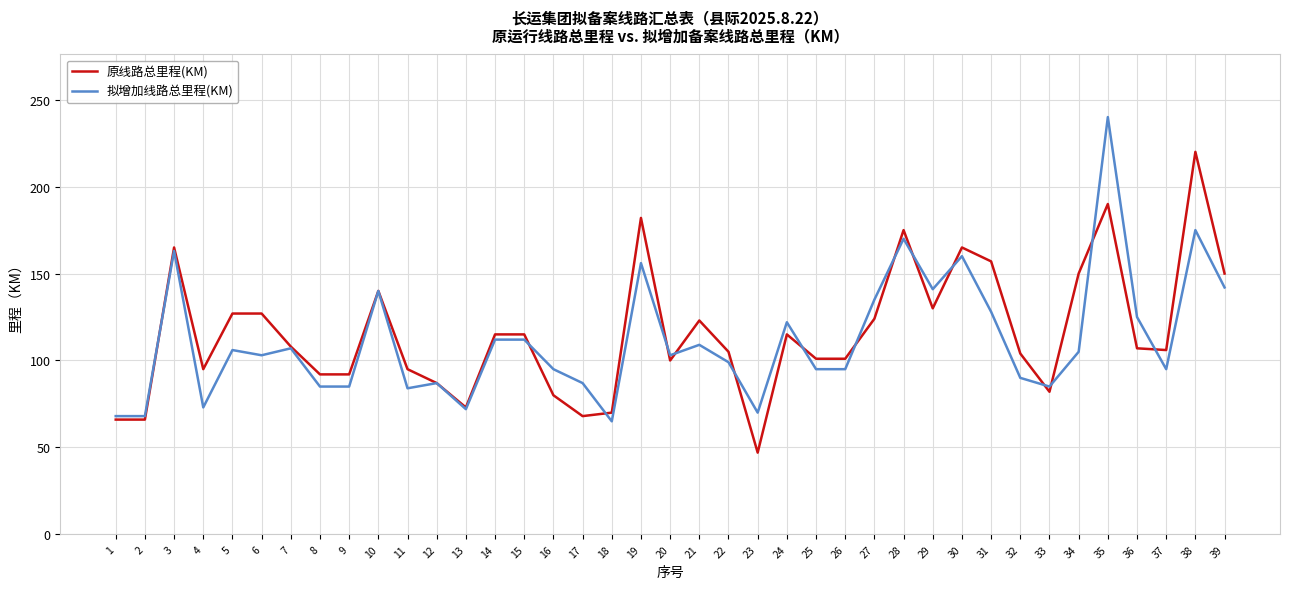

Which category has the highest value in the 拟增加线路总里程(KM) series?

35